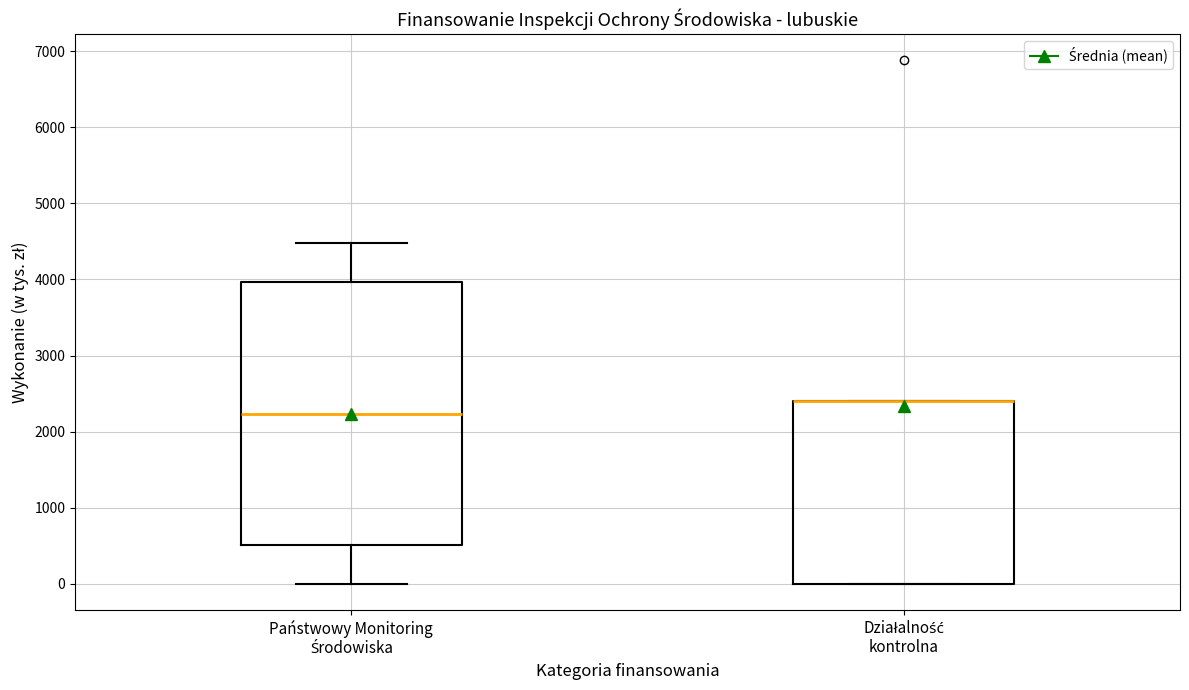

Where is the lower edge of the box for Działalność kontrolna on the y-axis? The values are not printed on the chart, so give them approximately, as read against the axis.

0